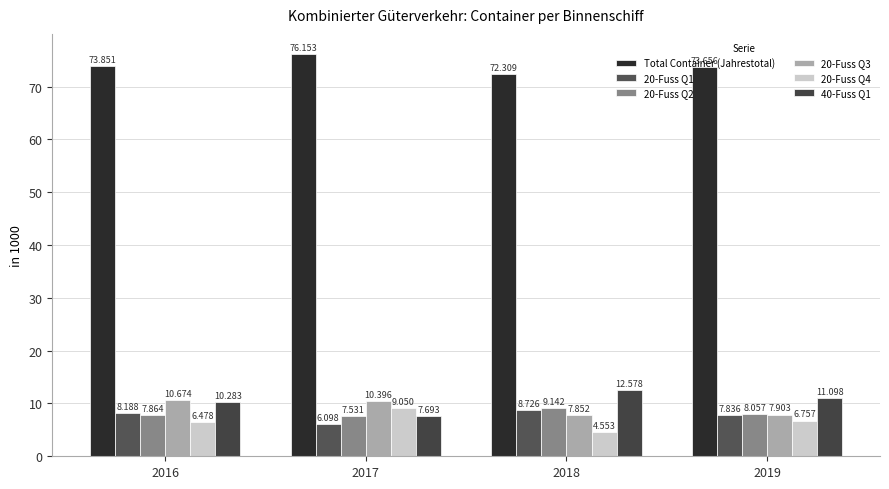

Which category has the lowest value in the 40-Fuss Q1 series?

2017